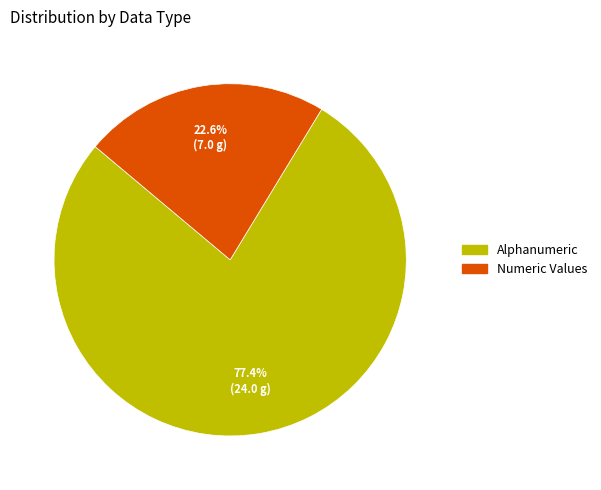

To the nearest percent, what is the average slice percentage?

50%